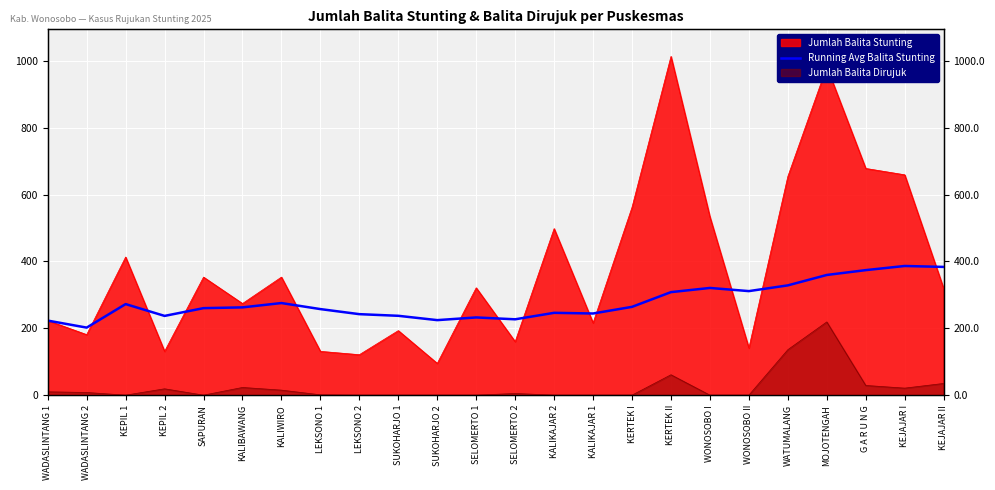

How many data points does each series have?

24